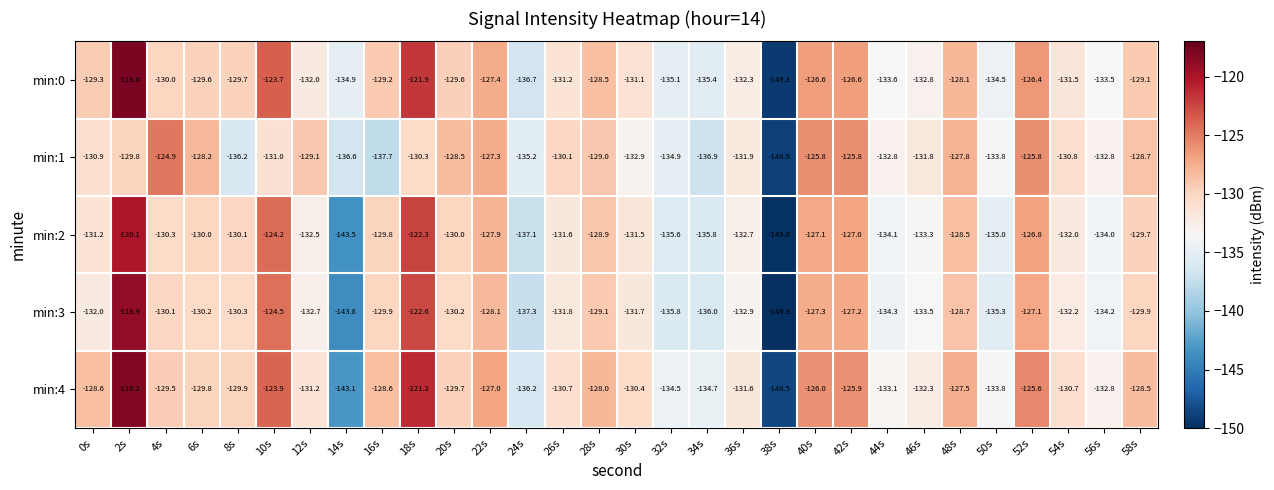

What is the difference between the highest and lowest values at 32s?

1.3